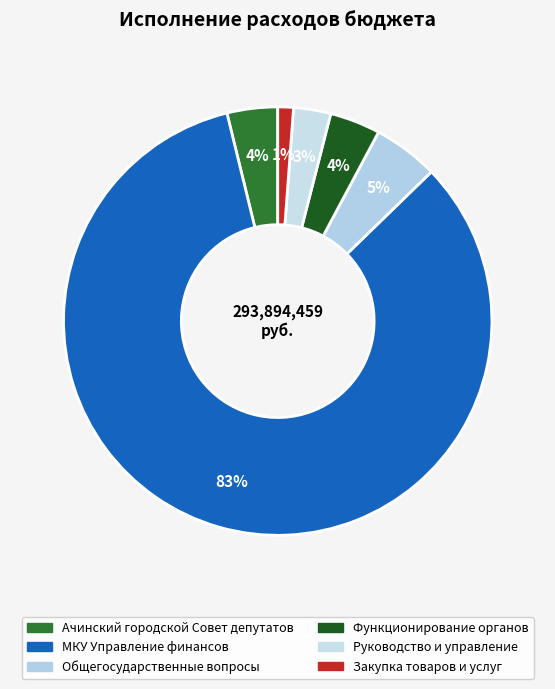

What is the largest slice in the pie chart?

МКУ Управление финансов